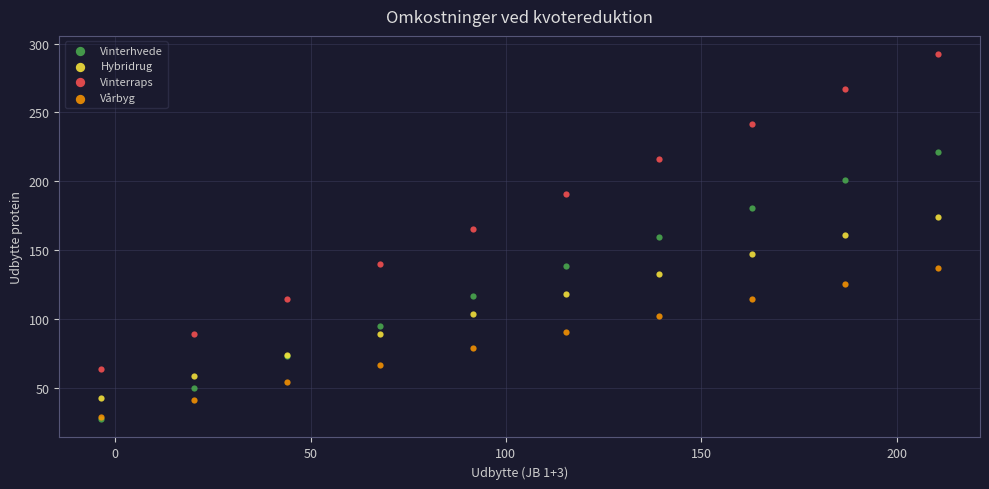

What are all the series names shown in the legend?

Vinterhvede, Hybridrug, Vinterraps, Vårbyg